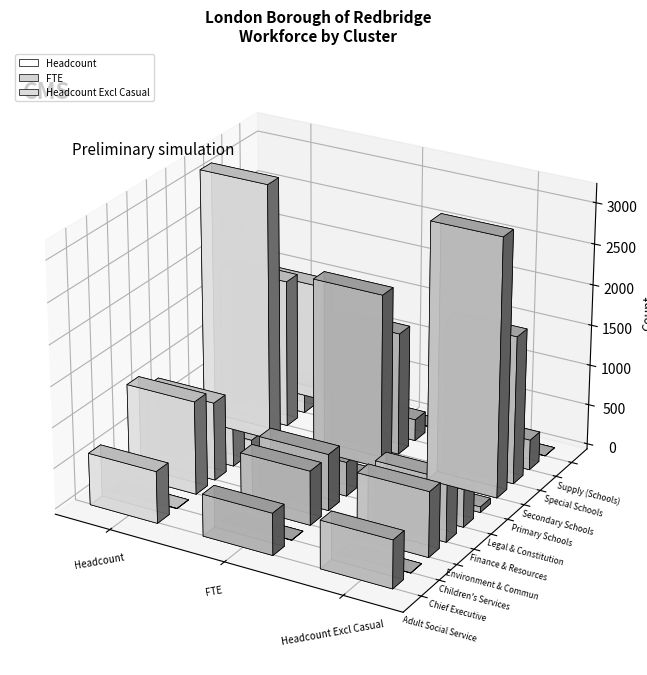

The value of Headcount Excl Casual at Environment & Community Services is 768.0. True or false?

True